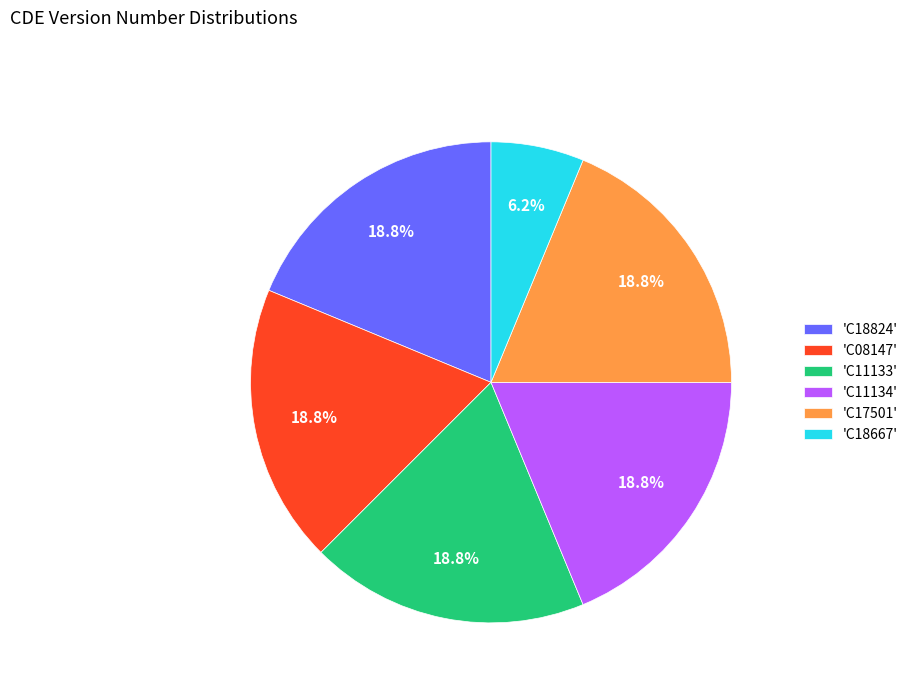

What is the ratio of the value at 'C11134' to the value at 'C11133'?

1.0